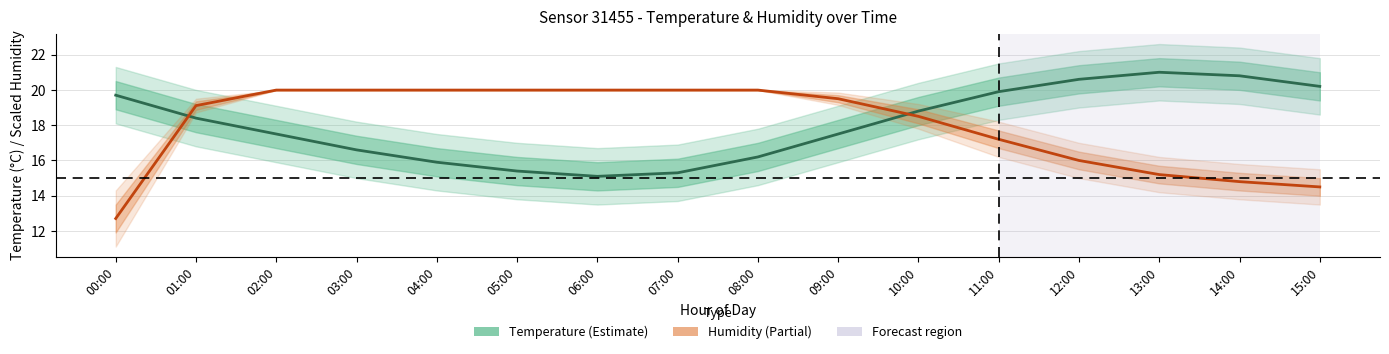

Which series has the widest spread of values?

humidity (scaled)